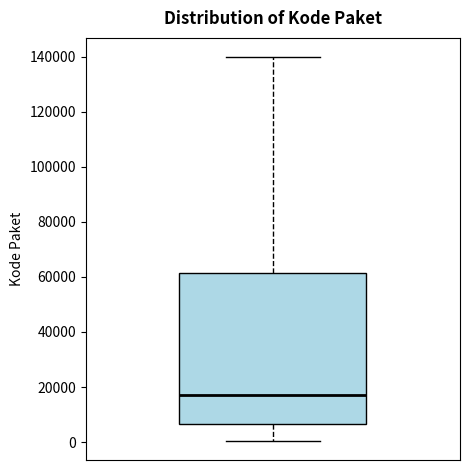

Where is the lower edge of the box on the y-axis? The values are not printed on the chart, so give them approximately, as read against the axis.

6000